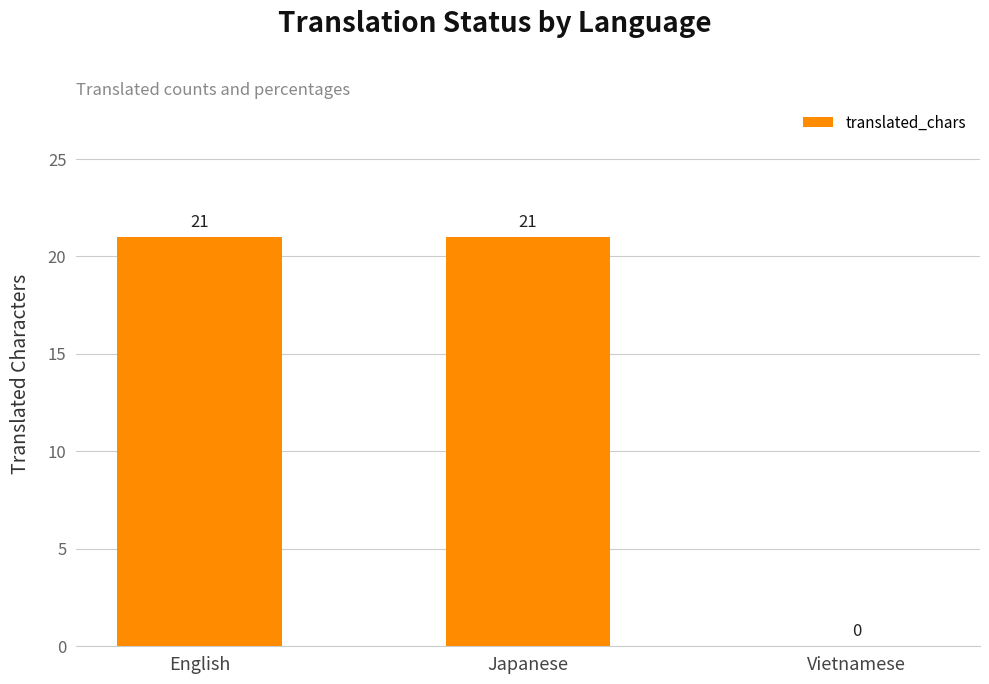

What is the maximum value shown in the chart?

21